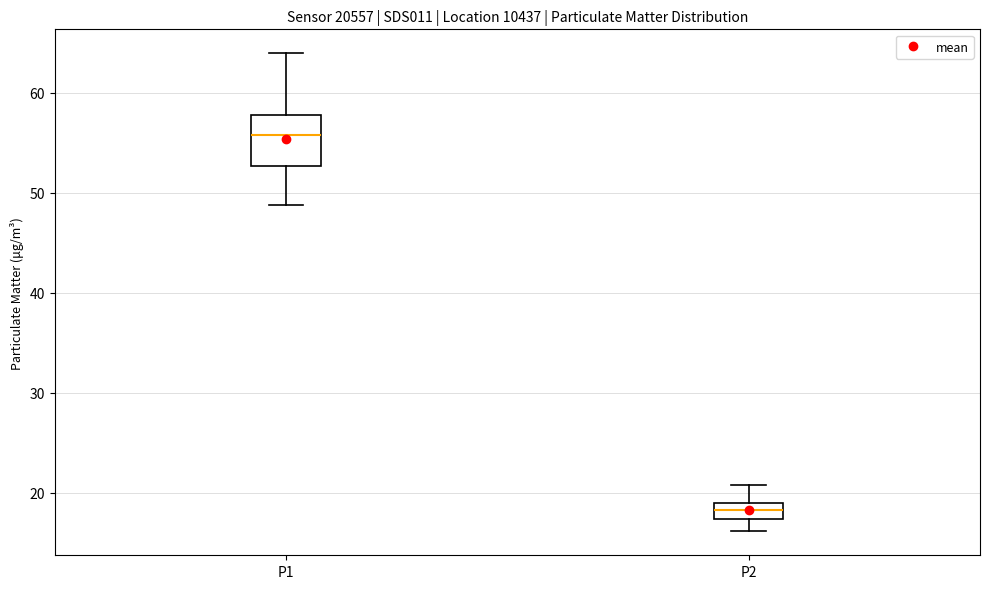

Where does the median line of the box for P1 sit on the y-axis? The values are not printed on the chart, so give them approximately, as read against the axis.

56